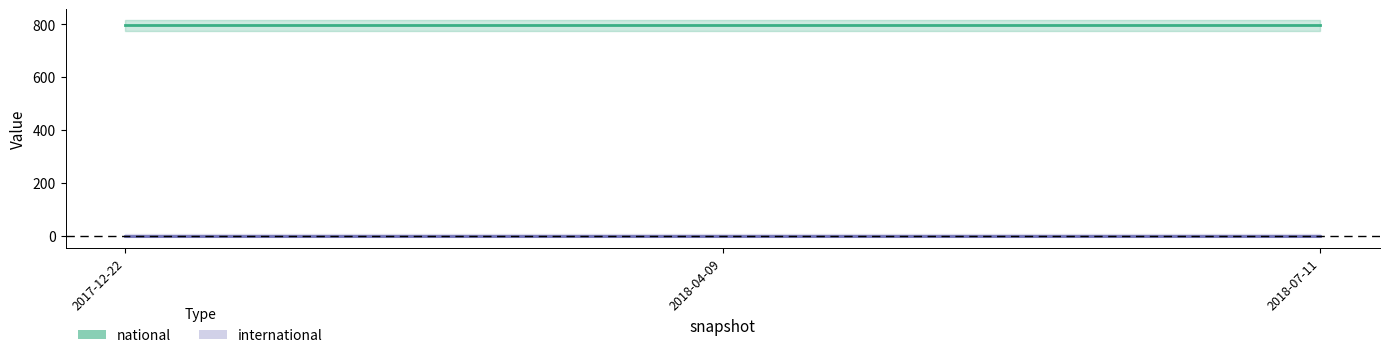

Between 2018-07-11 and 2018-04-09, which is larger?

2018-07-11